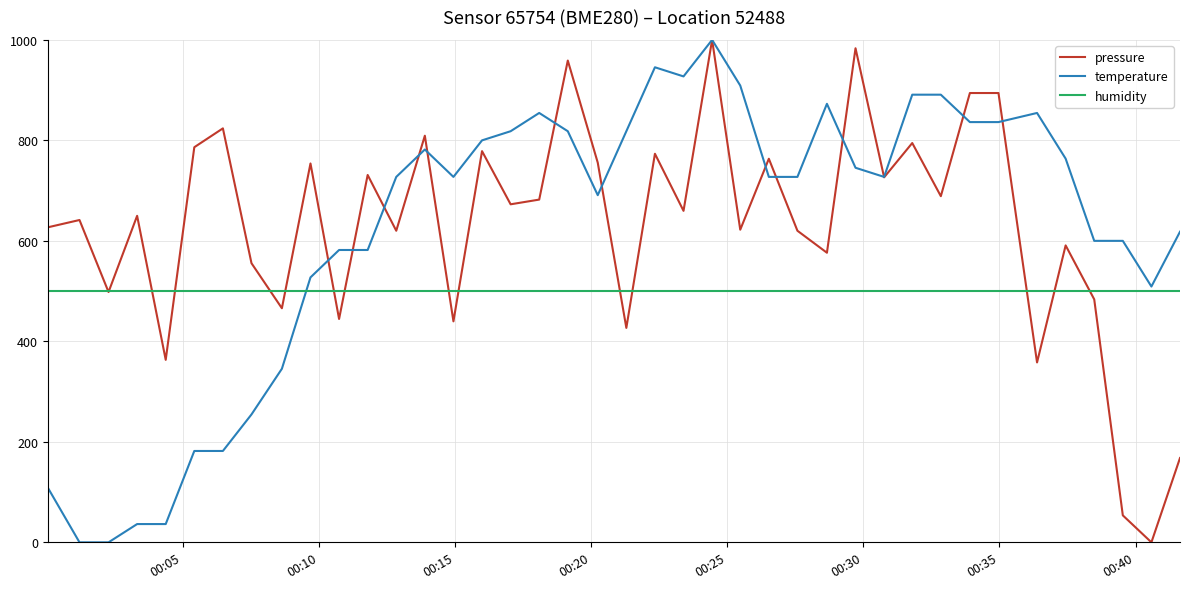

What is the maximum value shown in the chart?

1000.0